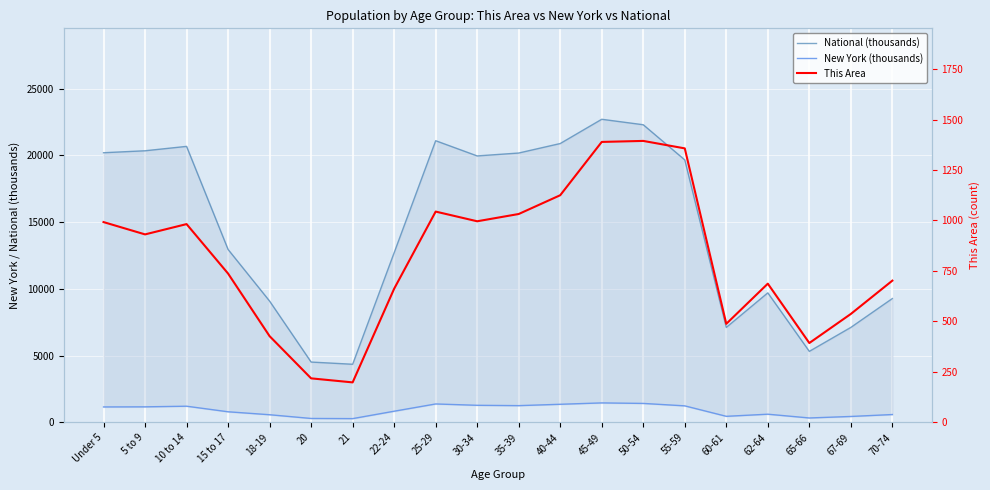

Reading left to right, list all the values displayed in this chart.

National (thousands): Under 5=20201.4	5 to 9=20348.7	10 to 14=20677.2	15 to 17=12954.3	18-19=9086.1	20=4519.1	21=4354.3	22-24=12712.6	25-29=21101.8	30-34=19962.1	35-39=20179.6	40-44=20891.0	45-49=22708.6	50-54=22298.1	55-59=19664.8	60-61=7113.7	62-64=9704.2	65-66=5319.9	67-69=7115.4	70-74=9278.2
New York (thousands): Under 5=1155.8	5 to 9=1164.0	10 to 14=1211.5	15 to 17=793.7	18-19=572.6	20=293.1	21=281.6	22-24=836.3	25-29=1380.2	30-34=1279.2	35-39=1254.1	40-44=1355.9	45-49=1458.8	50-54=1419.9	55-59=1237.4	60-61=454.0	62-64=612.3	65-66=330.2	67-69=443.1	70-74=587.4
This Area: Under 5=992.0	5 to 9=931.0	10 to 14=982.0	15 to 17=737.0	18-19=427.0	20=218.0	21=198.0	22-24=662.0	25-29=1044.0	30-34=996.0	35-39=1032.0	40-44=1125.0	45-49=1389.0	50-54=1394.0	55-59=1357.0	60-61=488.0	62-64=687.0	65-66=393.0	67-69=537.0	70-74=702.0